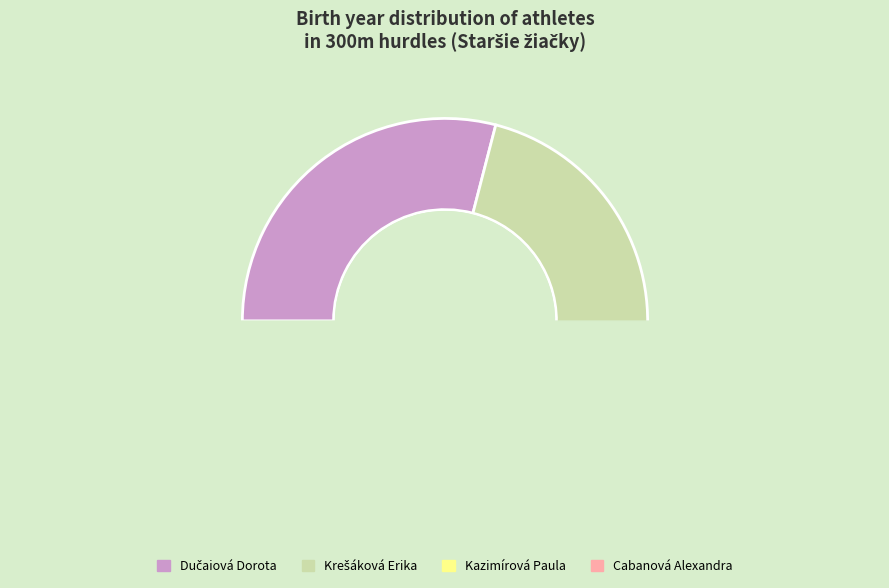

What is the ratio of the value at Dučaiová Dorota to the value at Kazimírová Paula?

1.3